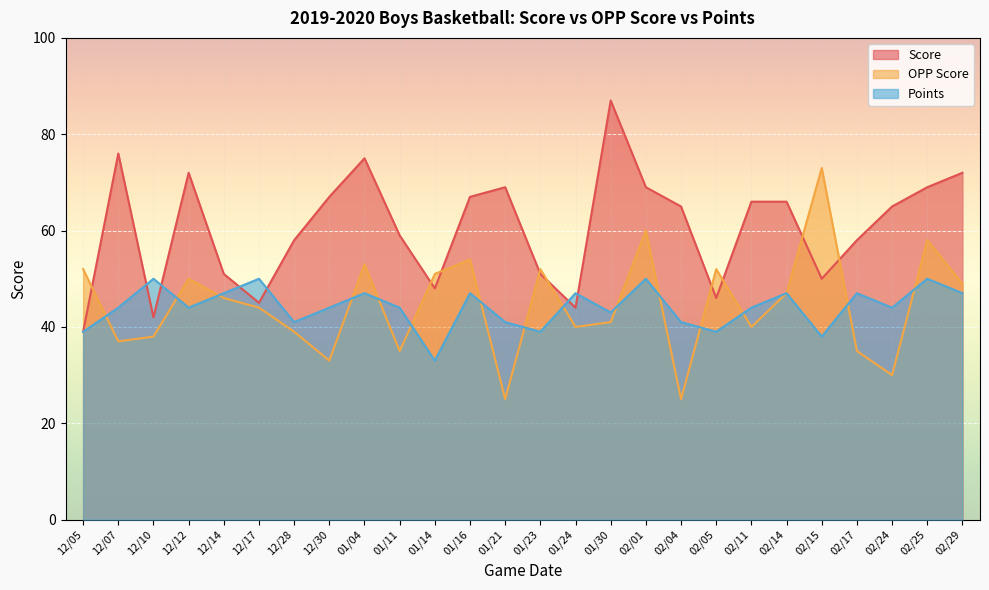

What is the difference between the second highest and second lowest values in the Score series?

34